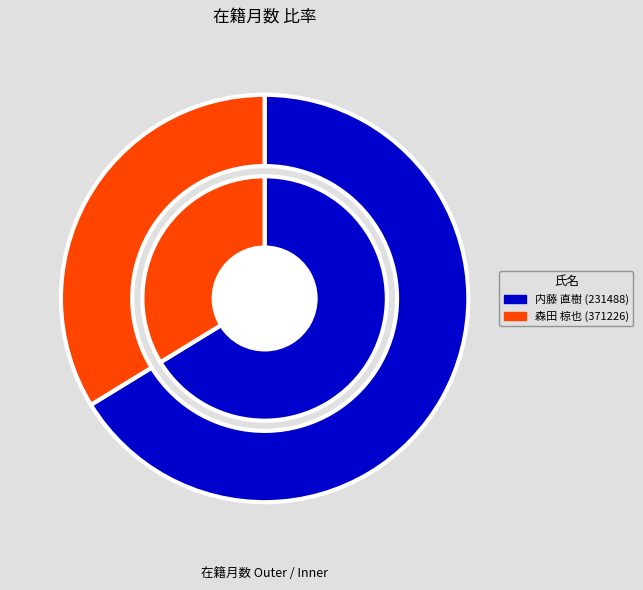

Approximately how many times larger is the value at 内藤 直樹 (231488) compared to 森田 椋也 (371226)?

2.0